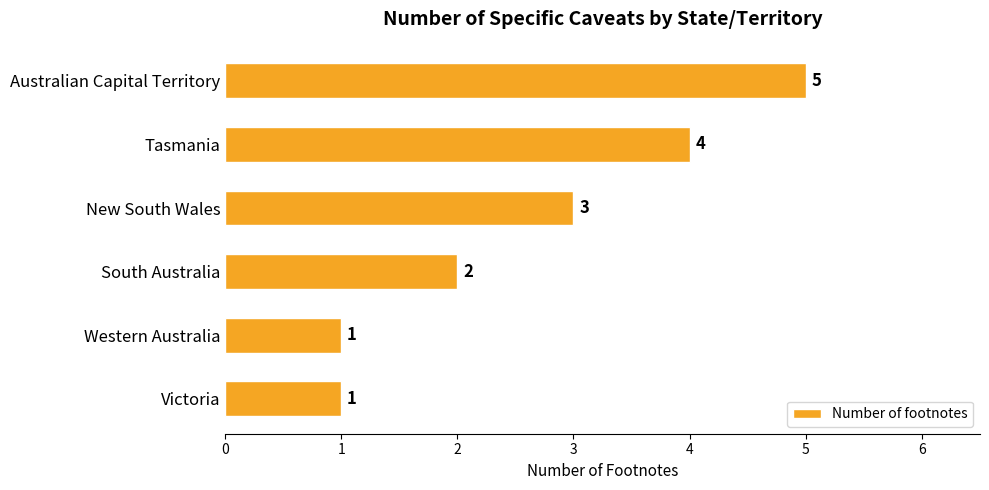

What is the difference between the maximum and second lowest values?

4